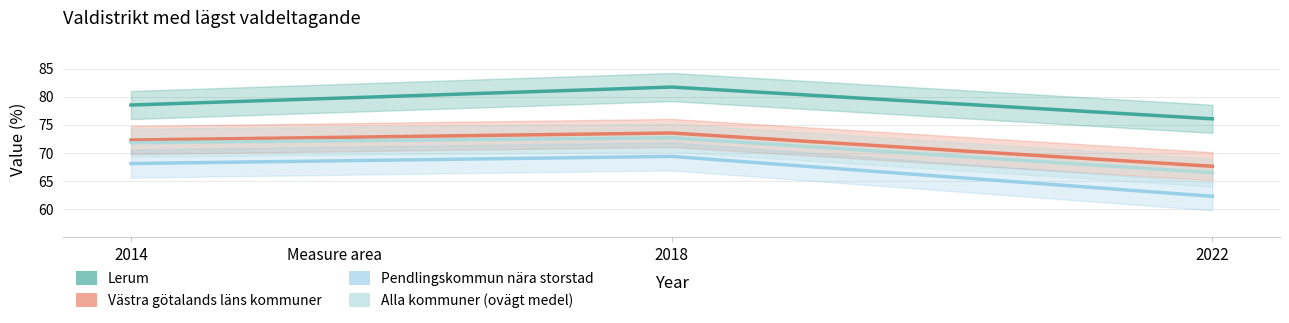

The Lerum series shows 117.4 at 2022. True or false?

False